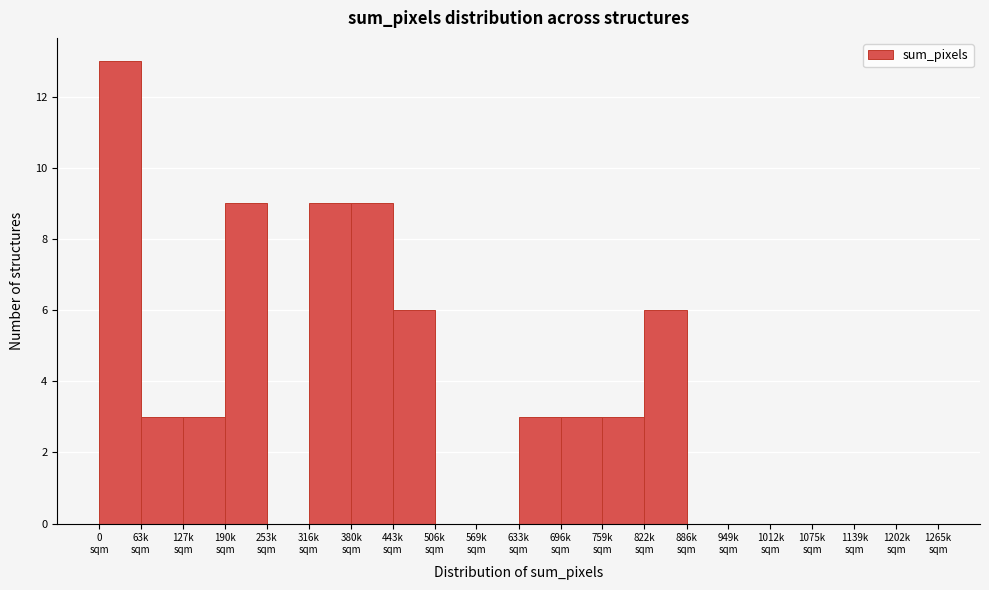

What is the greatest value displayed?

13